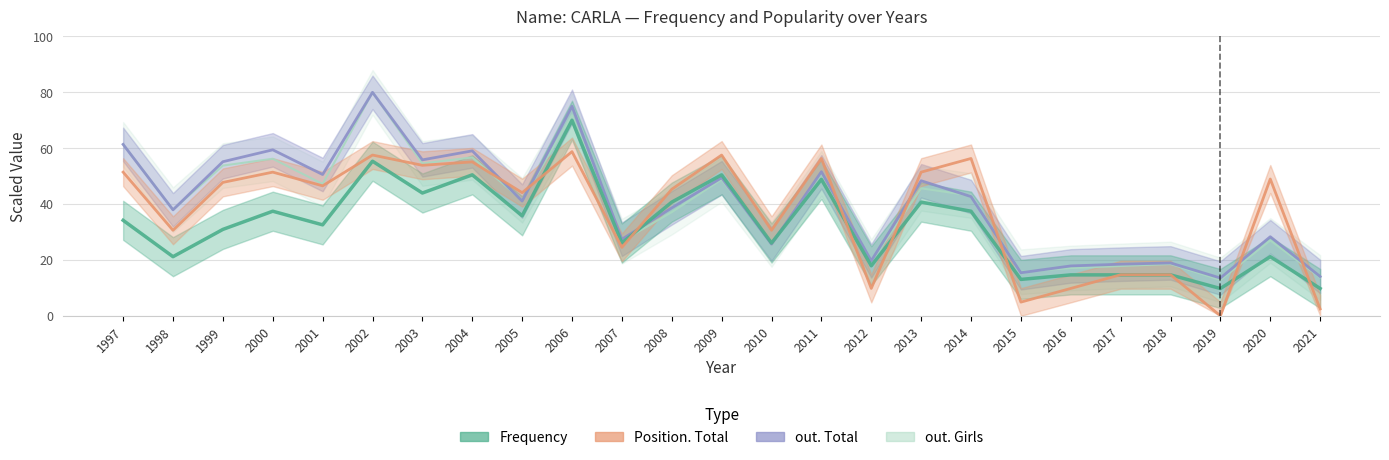

Which label corresponds to the largest value in the chart?

2002